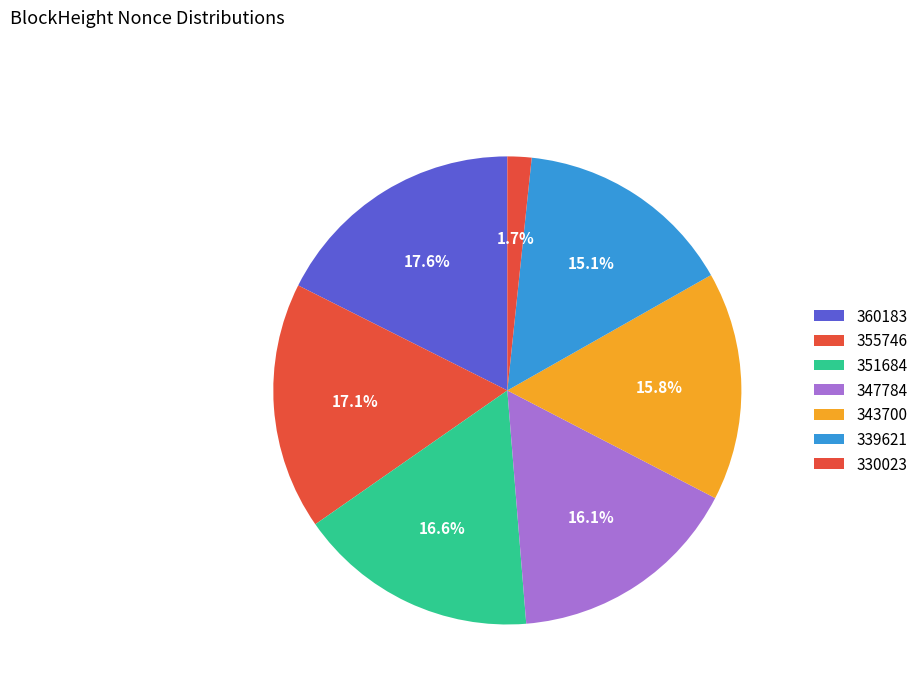

How many segments does this pie chart have?

7